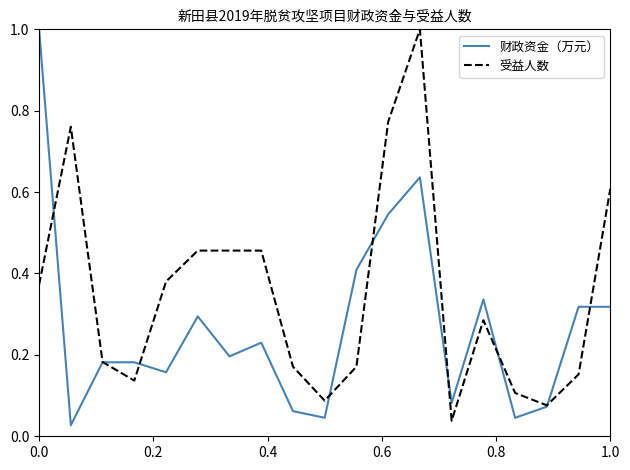

Which series has the widest spread of values?

财政资金（万元）